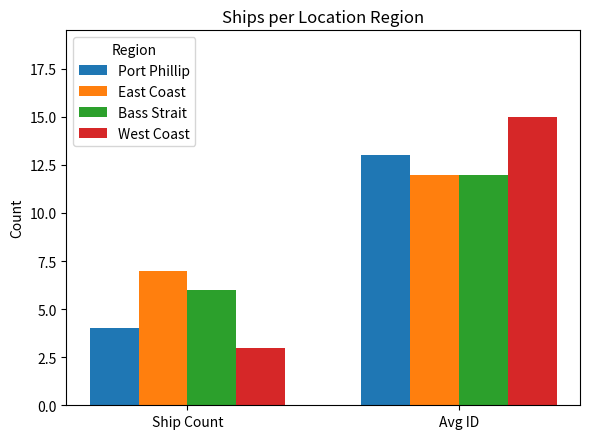

What is the difference between the maximum and minimum values in the Port Phillip series?

9